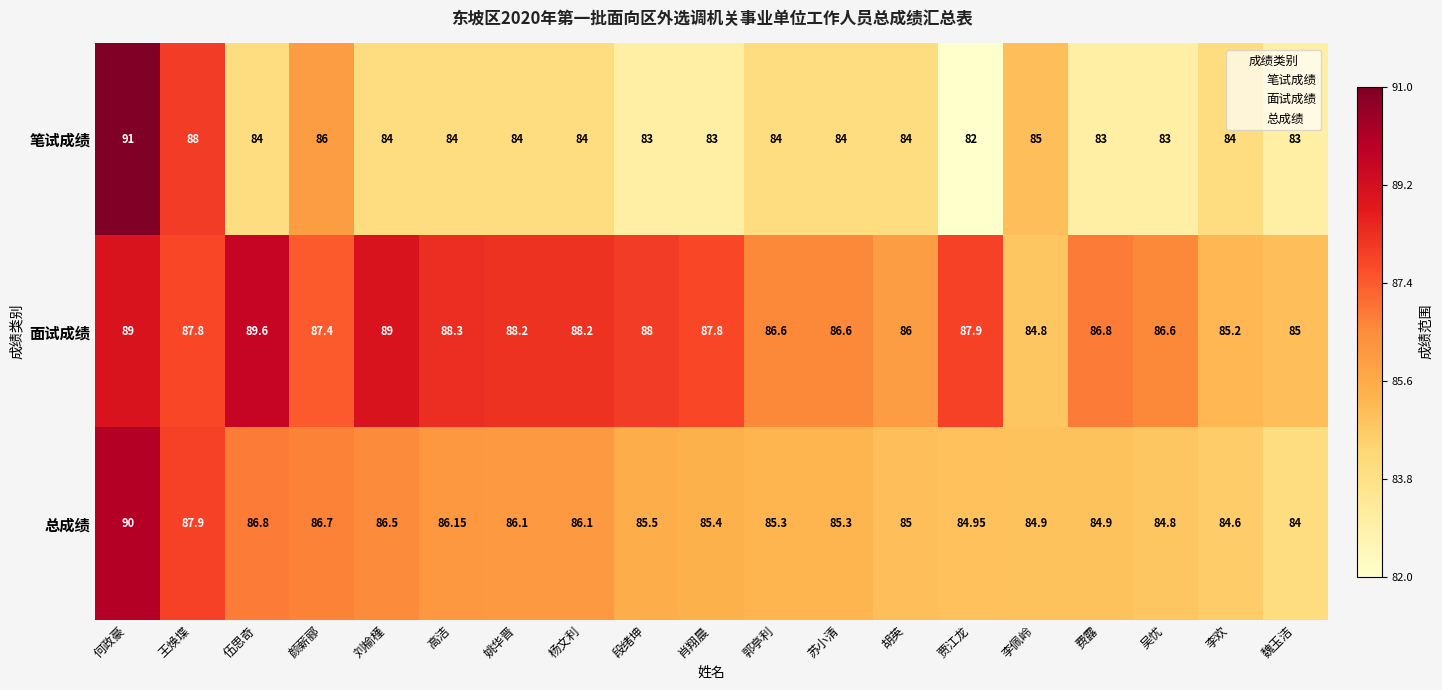

Between 苏小清 and 魏玉洁, which series saw the biggest shift?

面试成绩